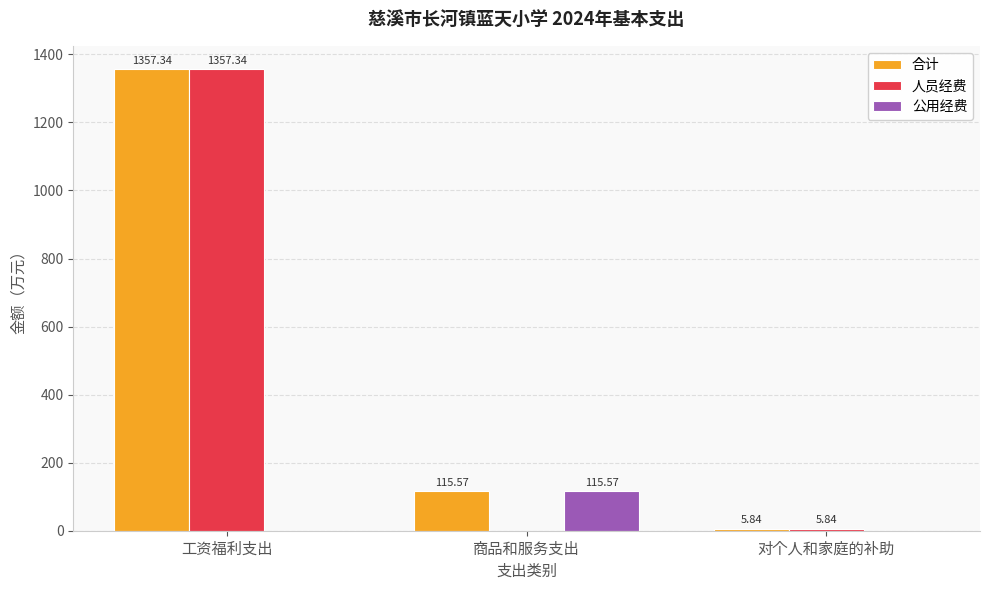

What are all the series names shown in the legend?

合计, 人员经费, 公用经费